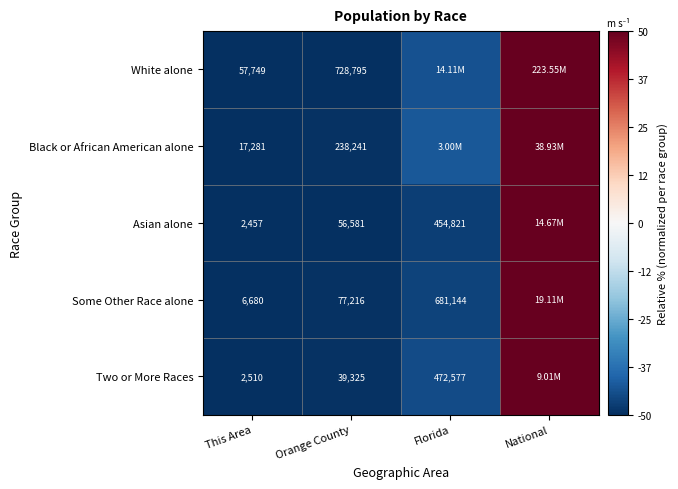

At which label does Two or More Races first exceed -44?

National